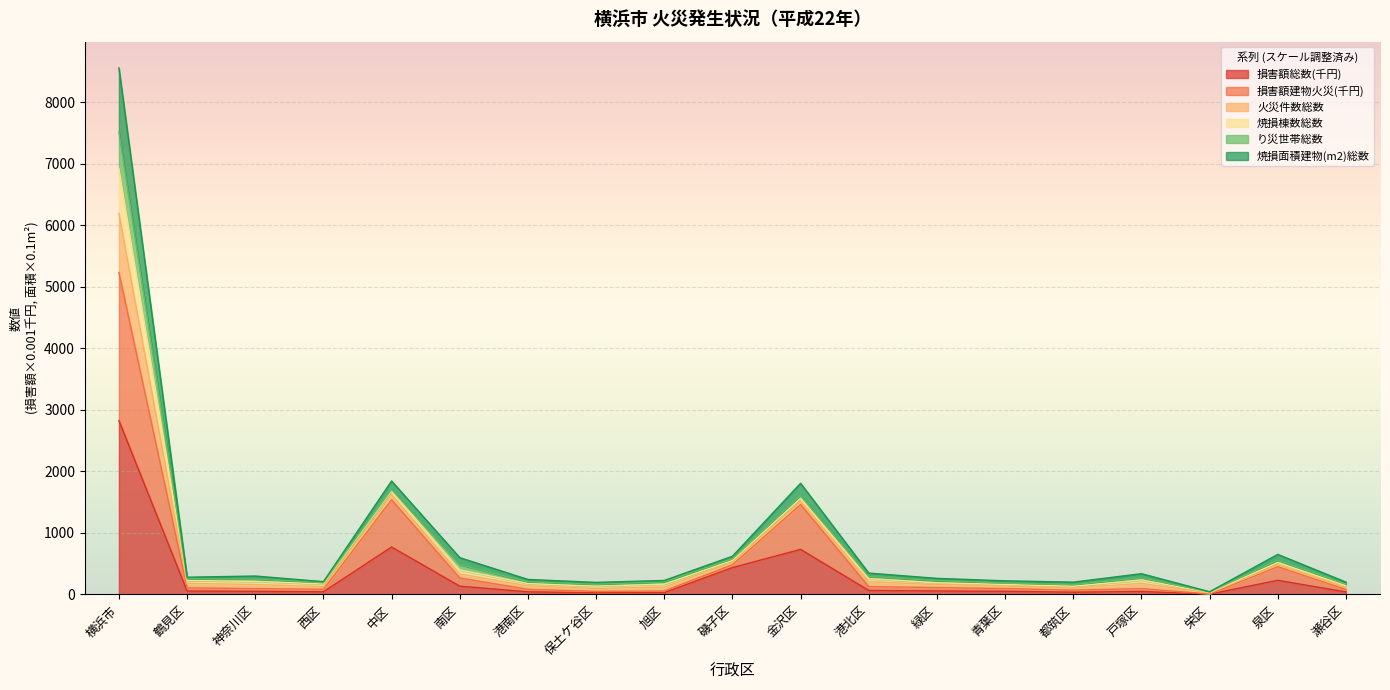

Is it true that 焼損面積建物(m2)総数 equals 148.9 at 南区?

False